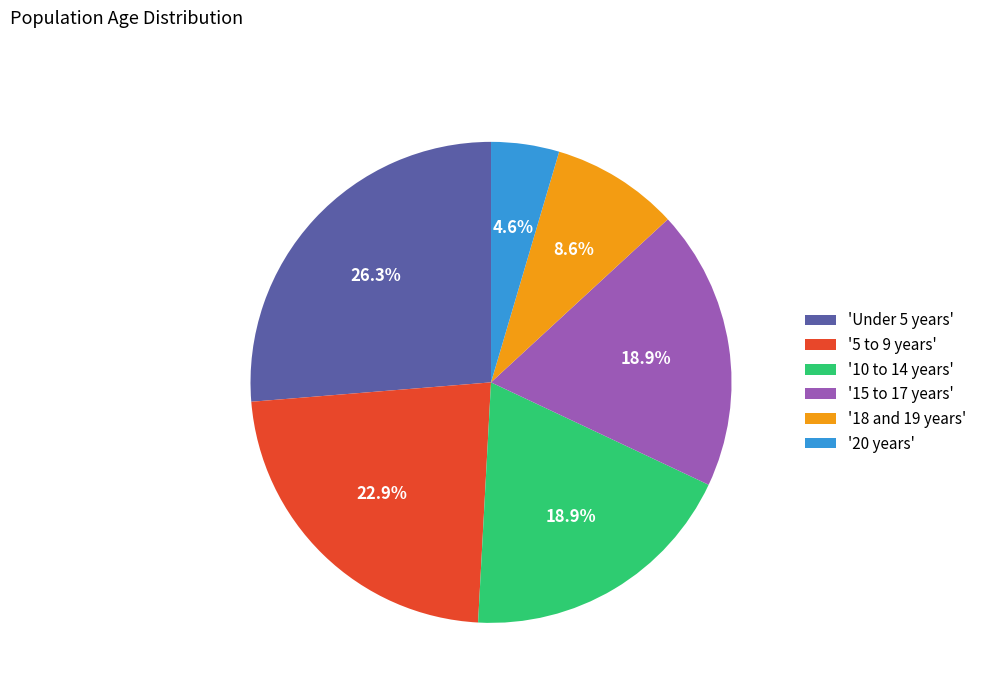

Which category has the smallest portion of the pie?

'20 years'